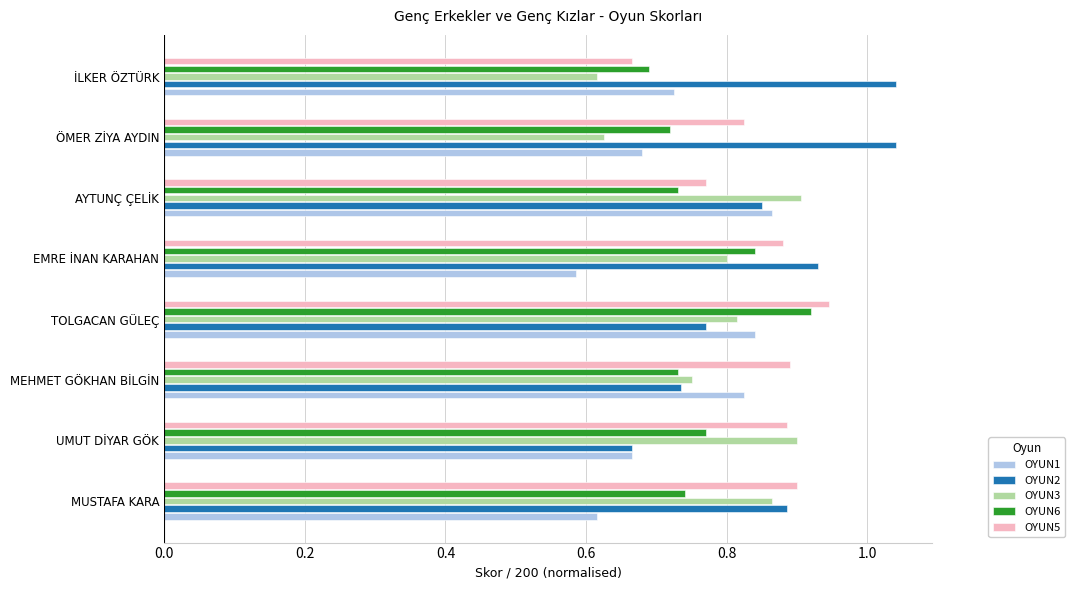

Which category has the lowest value in the OYUN2 series?

UMUT DİYAR GÖK